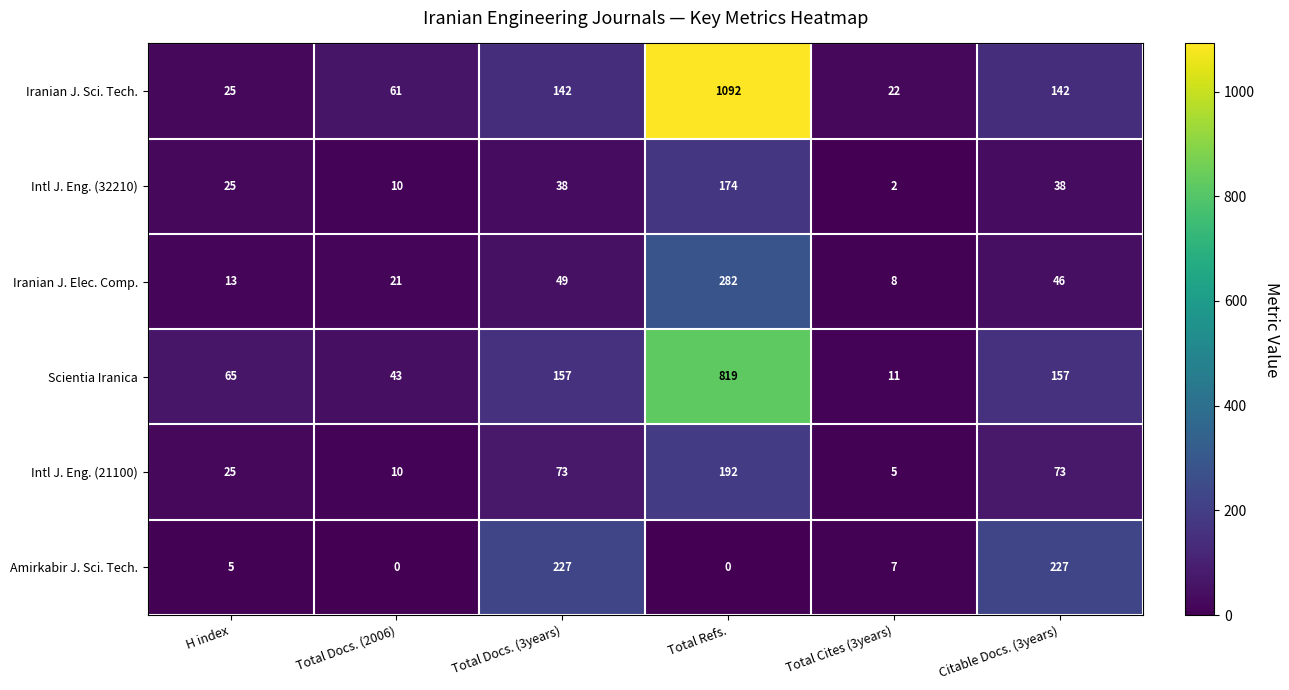

Count the number of categories in the chart.

6